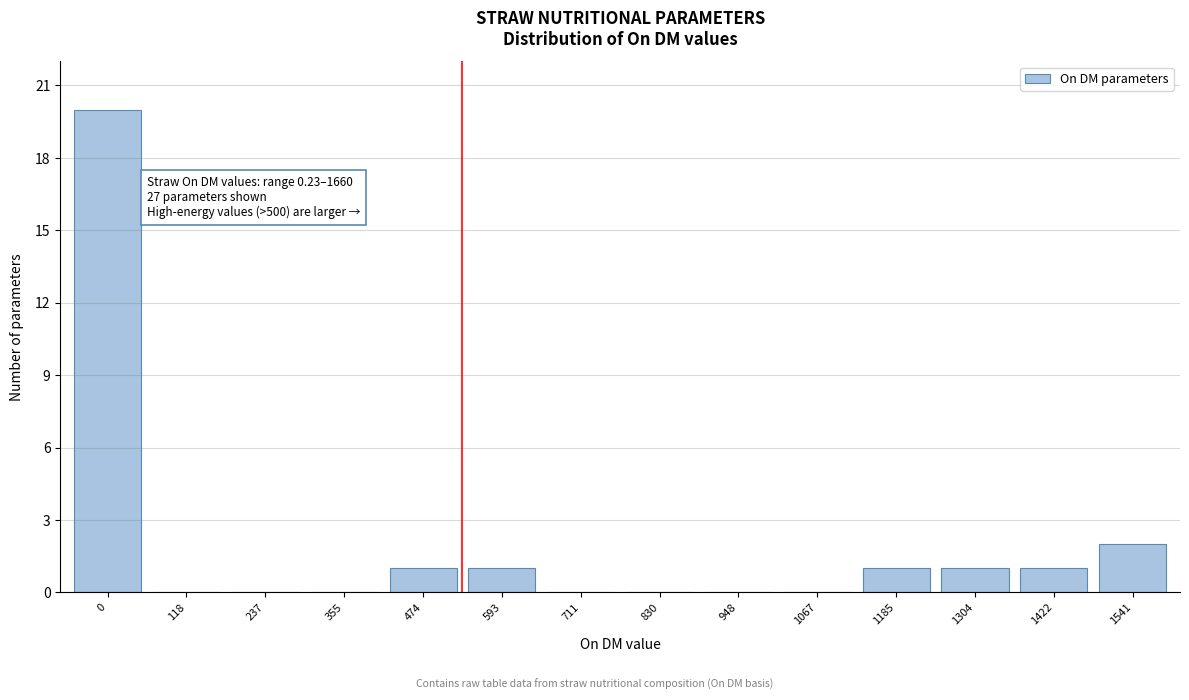

Reading left to right, list all the values displayed in this chart.

0=20	118=0	237=0	355=0	474=1	593=1	711=0	830=0	948=0	1067=0	1185=1	1304=1	1422=1	1541=2